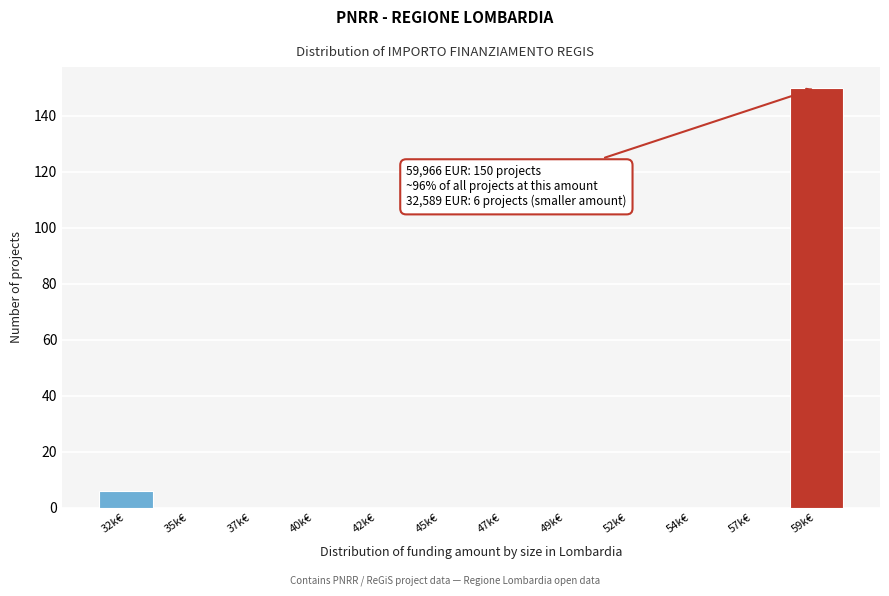

Reading left to right, transcribe all the data shown in this chart.

32k€=6	35k€=0	37k€=0	40k€=0	42k€=0	45k€=0	47k€=0	49k€=0	52k€=0	54k€=0	57k€=0	59k€=150